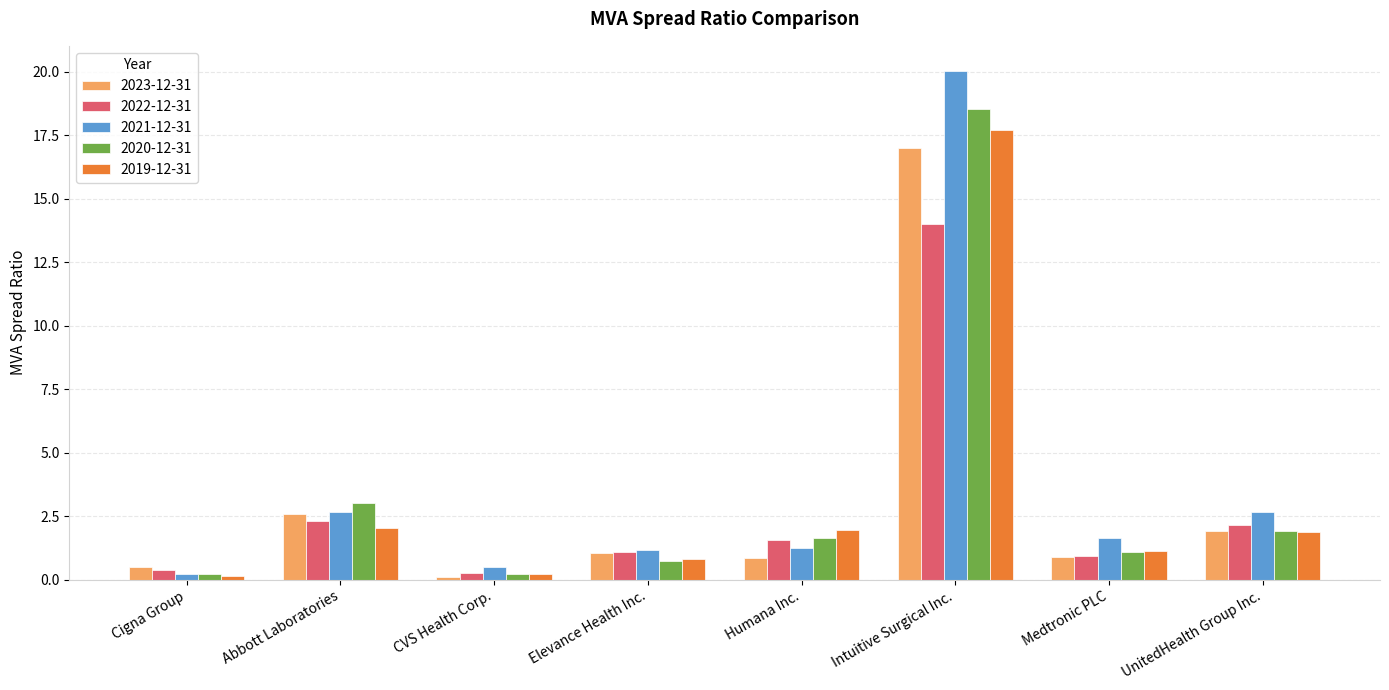

Reading left to right, list all the values displayed in this chart.

2023-12-31: Cigna Group=0.5	Abbott Laboratories=2.6	CVS Health Corp.=0.1	Elevance Health Inc.=1.1	Humana Inc.=0.9	Intuitive Surgical Inc.=17.0	Medtronic PLC=0.9	UnitedHealth Group Inc.=1.9
2022-12-31: Cigna Group=0.4	Abbott Laboratories=2.3	CVS Health Corp.=0.3	Elevance Health Inc.=1.1	Humana Inc.=1.6	Intuitive Surgical Inc.=14.0	Medtronic PLC=0.9	UnitedHealth Group Inc.=2.1
2021-12-31: Cigna Group=0.2	Abbott Laboratories=2.7	CVS Health Corp.=0.5	Elevance Health Inc.=1.2	Humana Inc.=1.2	Intuitive Surgical Inc.=20.0	Medtronic PLC=1.6	UnitedHealth Group Inc.=2.7
2020-12-31: Cigna Group=0.2	Abbott Laboratories=3.0	CVS Health Corp.=0.2	Elevance Health Inc.=0.7	Humana Inc.=1.6	Intuitive Surgical Inc.=18.5	Medtronic PLC=1.1	UnitedHealth Group Inc.=1.9
2019-12-31: Cigna Group=0.2	Abbott Laboratories=2.0	CVS Health Corp.=0.2	Elevance Health Inc.=0.8	Humana Inc.=2.0	Intuitive Surgical Inc.=17.7	Medtronic PLC=1.1	UnitedHealth Group Inc.=1.9